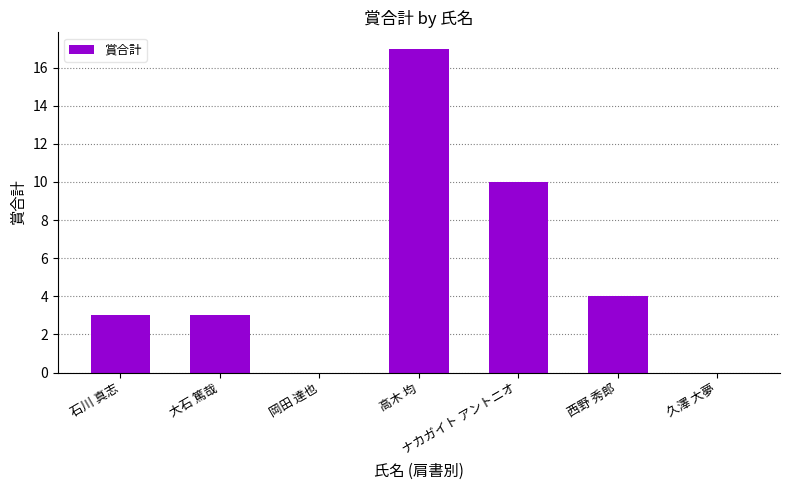

What is the change in value from 石川 真志 to ナカガイト アントニオ?

+7